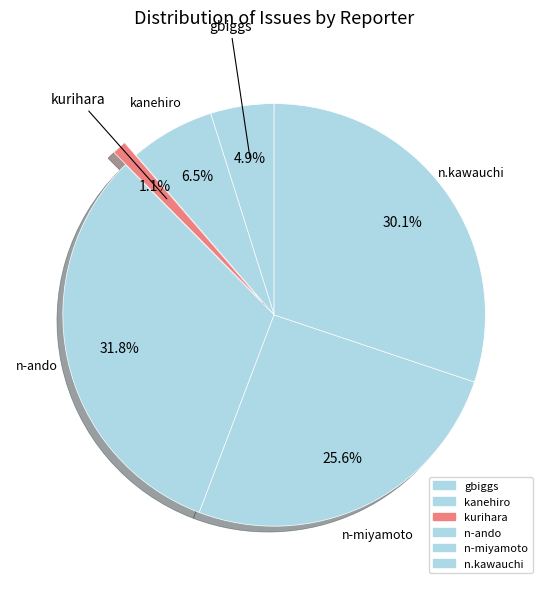

Is there any slice that represents more than half of the pie?

No